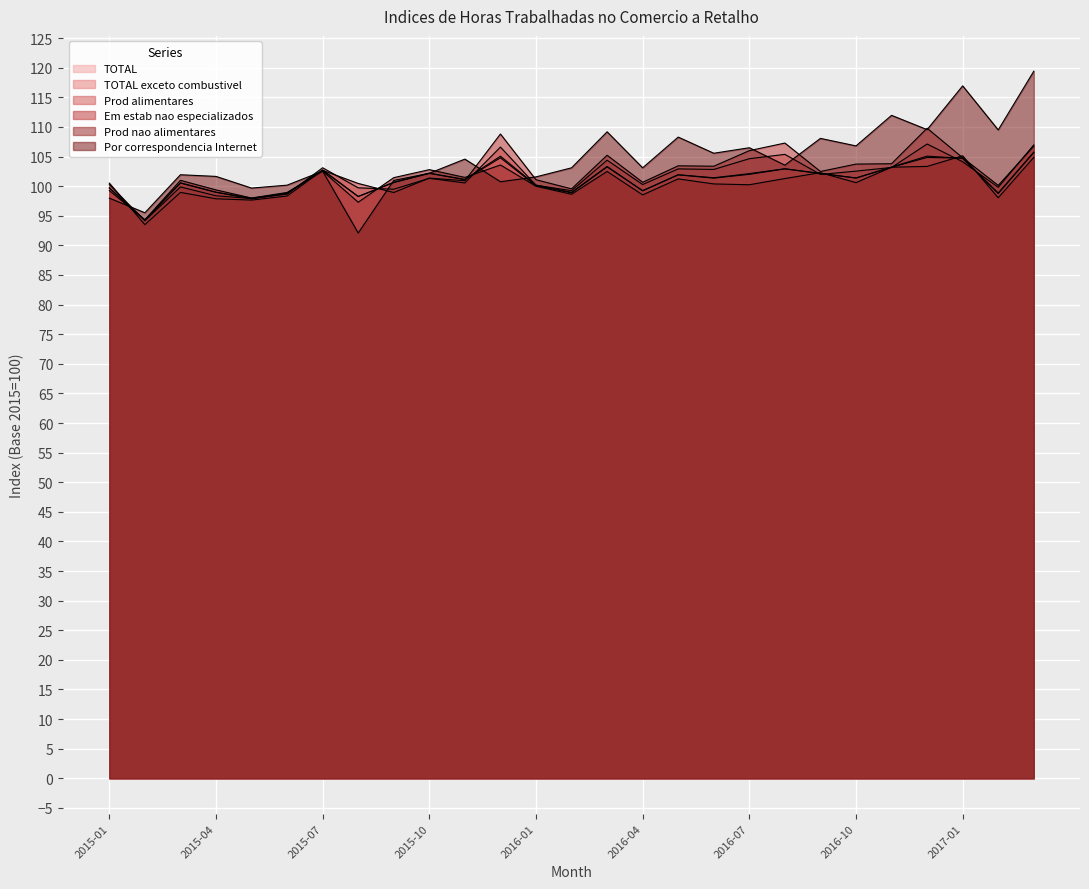

How many interior local valleys does the TOTAL series have?

9